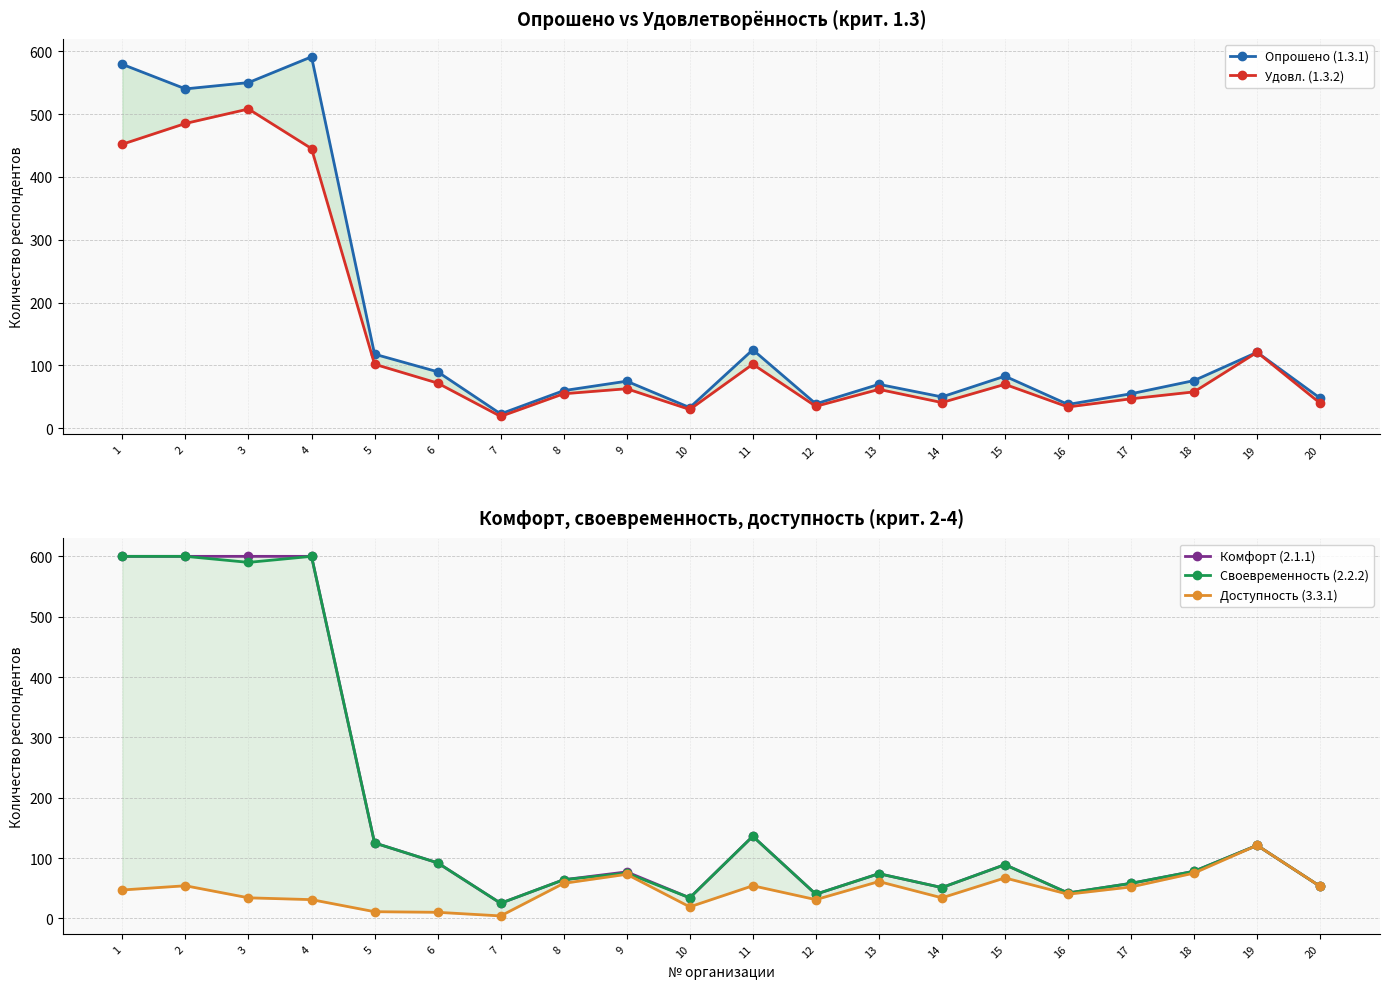

Rank the series by their maximum value, from lowest to highest.

Доступность (3.3.1), Удовл. (1.3.2), Опрошено (1.3.1), Комфорт (2.1.1), Своевременность (2.2.2)